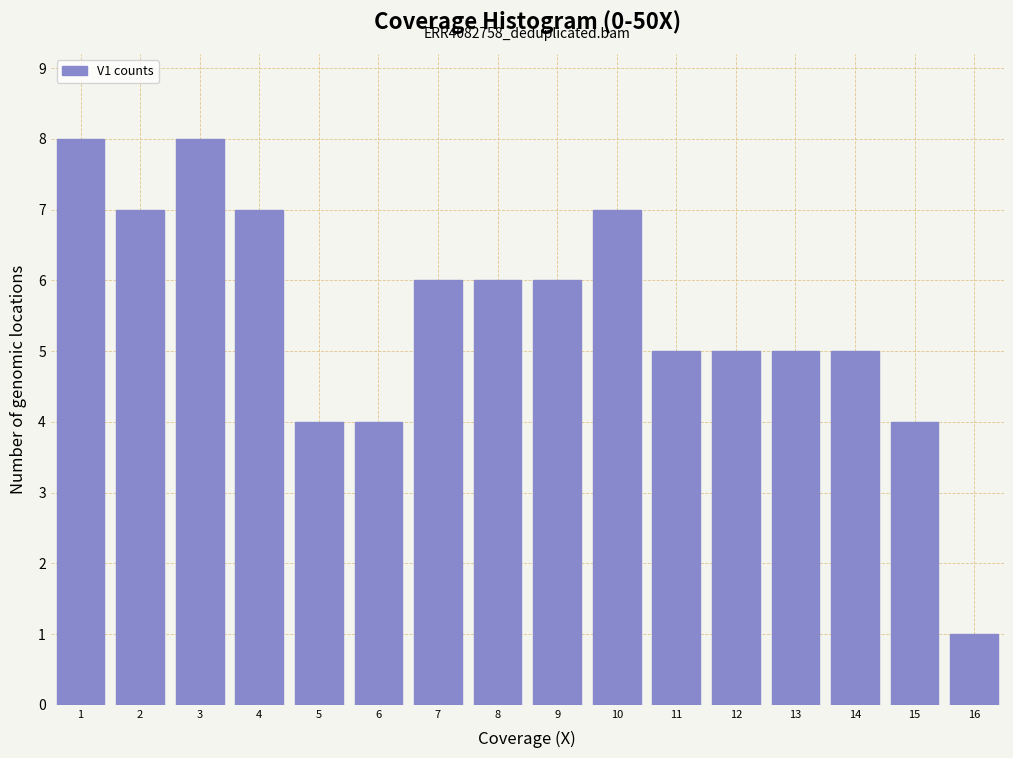

Reading left to right, what are all the values shown in this chart?

1=8	2=7	3=8	4=7	5=4	6=4	7=6	8=6	9=6	10=7	11=5	12=5	13=5	14=5	15=4	16=1